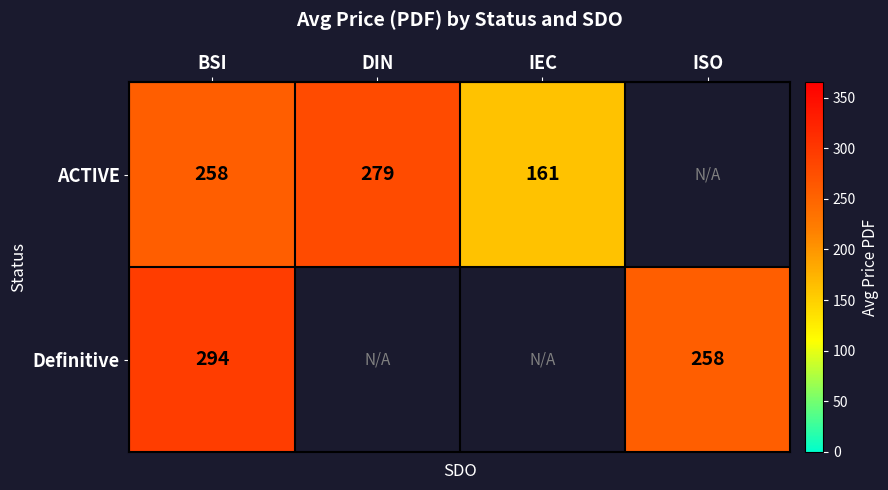

At BSI, list the series in order from largest to smallest.

Definitive, ACTIVE